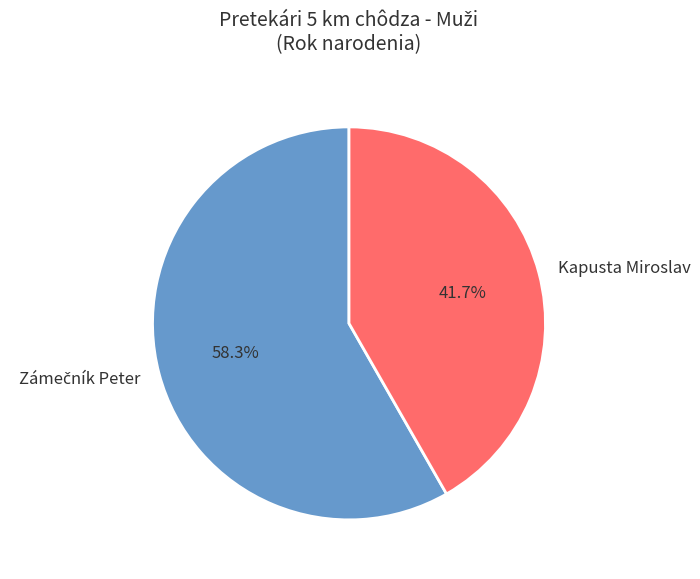

What percentage is NOT represented by Kapusta Miroslav?

58.3%